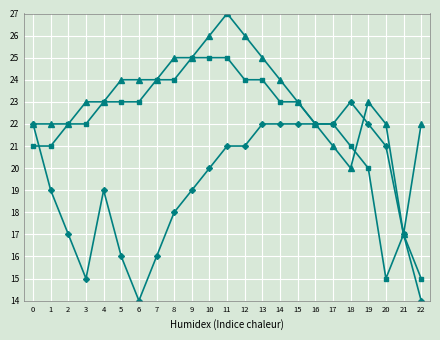

What is the spread (max minus min) of values at 3?

8